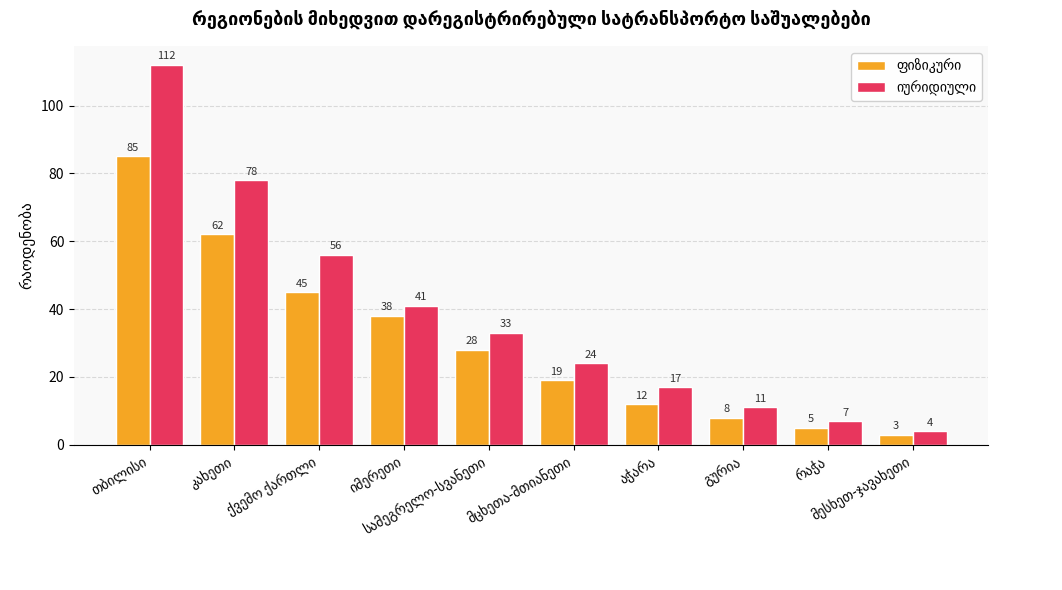

What is the greatest value displayed?

112